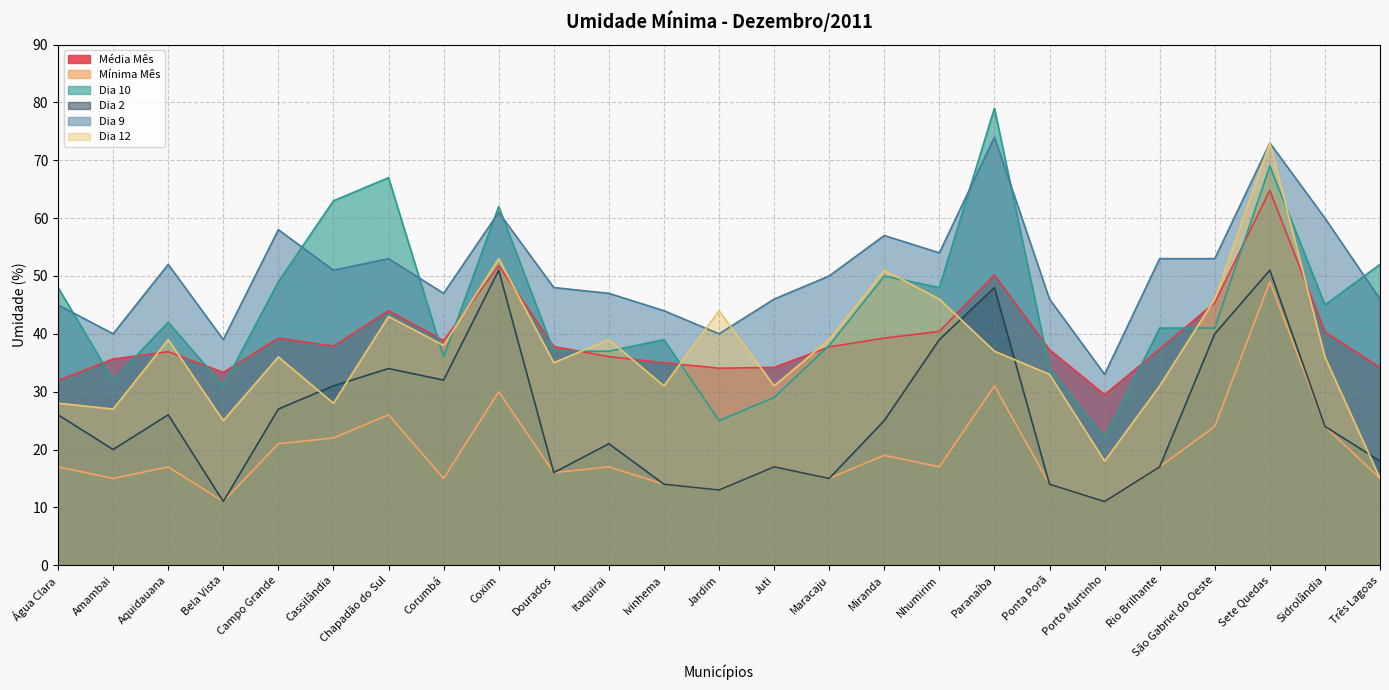

Read the Média Mês value at Água Clara.

31.9